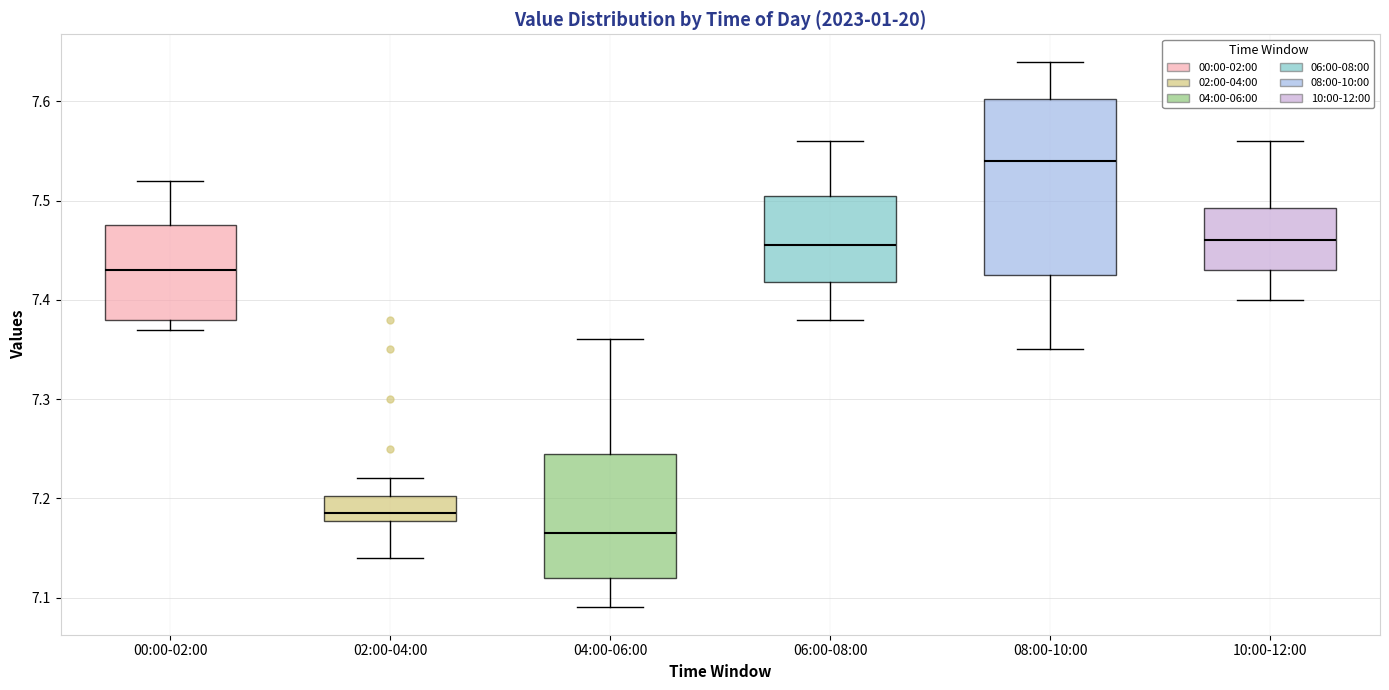

Reading left to right, read every box against the y-axis: the position of its median line, the range the box covers, and the ends of its whiskers. The values are not printed on the chart, so give them approximately, as read against the axis.

00:00-02:00: median 7.43, box 7.38 to 7.48, whiskers 7.37 to 7.52
02:00-04:00: median 7.19, box 7.18 to 7.20, whiskers 7.14 to 7.22
04:00-06:00: median 7.17, box 7.12 to 7.25, whiskers 7.09 to 7.36
06:00-08:00: median 7.46, box 7.42 to 7.51, whiskers 7.38 to 7.56
08:00-10:00: median 7.54, box 7.43 to 7.60, whiskers 7.35 to 7.64
10:00-12:00: median 7.46, box 7.43 to 7.49, whiskers 7.40 to 7.56